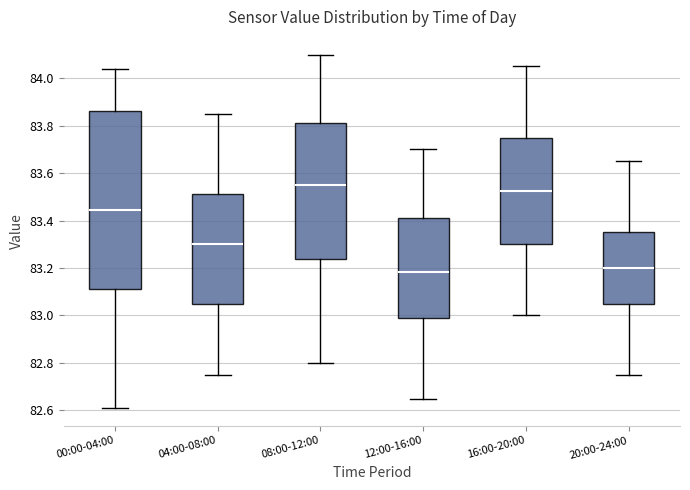

Reading left to right, transcribe this box plot: for each box, give where its median line is, the range the box spans, and where its two whiskers end, as read against the y-axis. The values are not printed on the chart, so give them approximately, as read against the axis.

00:00-04:00: median 83.44, box 83.12 to 83.86, whiskers 82.62 to 84.04
04:00-08:00: median 83.30, box 83.06 to 83.52, whiskers 82.76 to 83.86
08:00-12:00: median 83.56, box 83.24 to 83.82, whiskers 82.80 to 84.10
12:00-16:00: median 83.18, box 82.98 to 83.42, whiskers 82.66 to 83.70
16:00-20:00: median 83.52, box 83.30 to 83.76, whiskers 83.00 to 84.06
20:00-24:00: median 83.20, box 83.06 to 83.36, whiskers 82.76 to 83.66